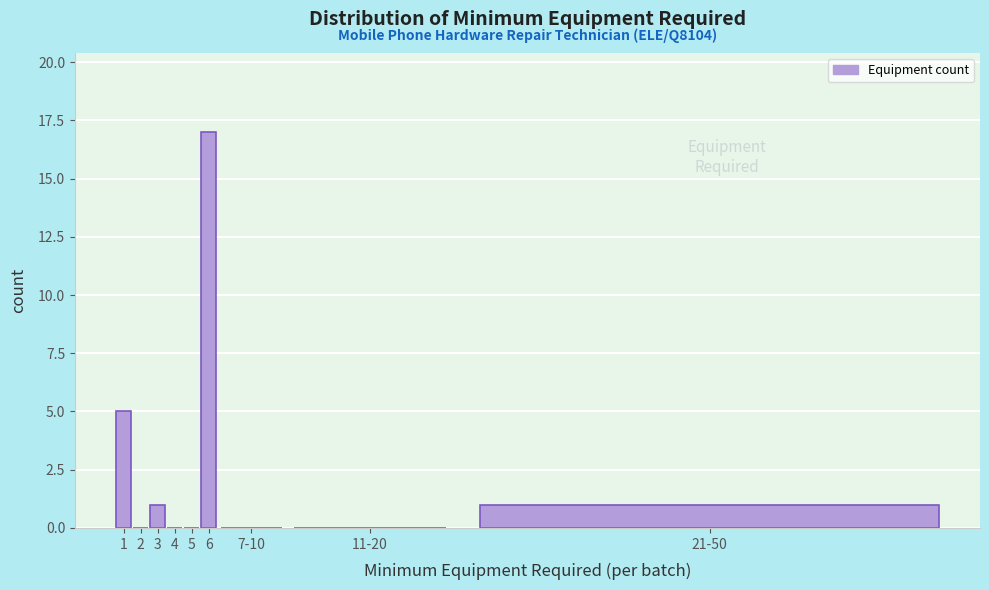

Reading left to right, transcribe all the data shown in this chart.

1=5	2=0	3=1	4=0	5=0	6=17	7-10=0	11-20=0	21-50=1